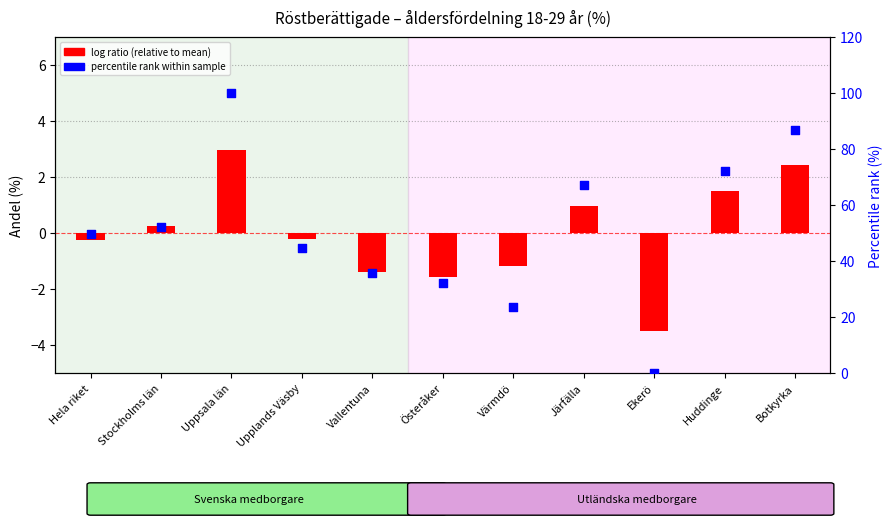

Is the value of log ratio (relative to mean) at Hela riket greater than the value of percentile rank within sample at Uppsala län?

No